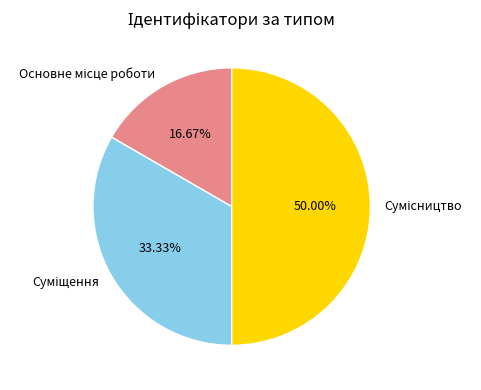

Is the sum of Суміщення and Сумісництво greater than half?

Yes